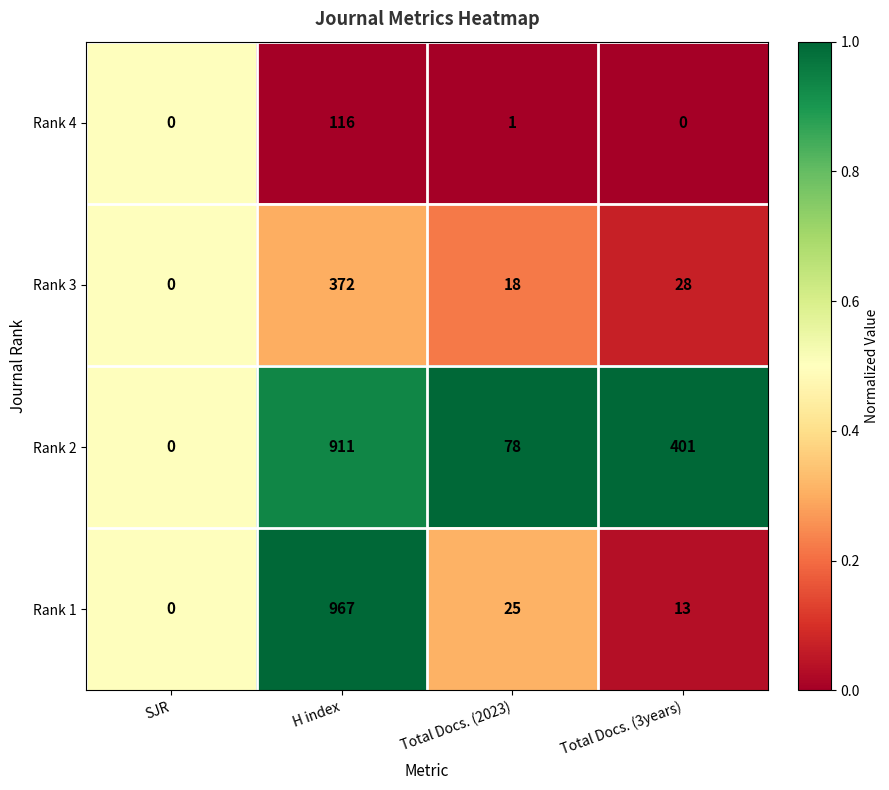

What is the difference between the Rank 4 values at Total Docs. (2023) and H index?

115